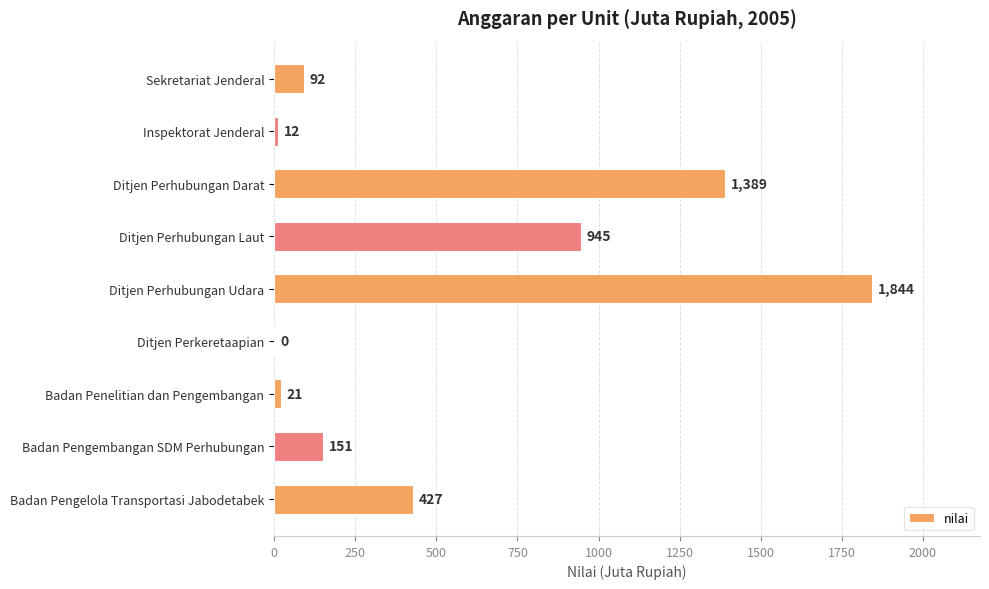

What is the greatest value displayed?

1844